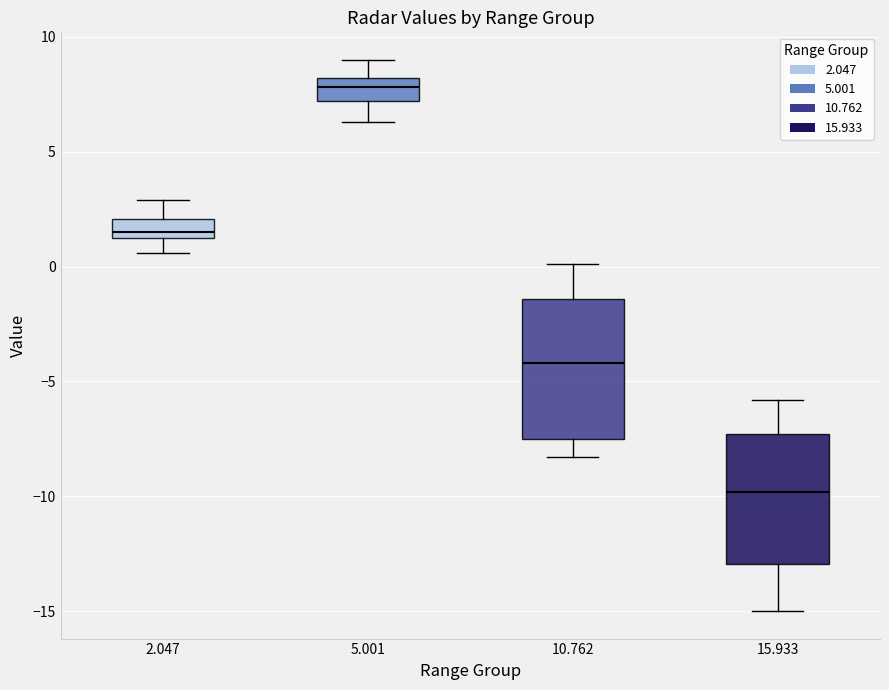

Reading left to right, read every box against the y-axis: the position of its median line, the range the box covers, and the ends of its whiskers. The values are not printed on the chart, so give them approximately, as read against the axis.

2.047: median 1.5 (just above the box's lower edge), box 1.5 to 2.0, whiskers 0.5 to 3.0
5.001: median 8.0 (inside the box), box 7.0 to 8.0, whiskers 6.5 to 9.0
10.762: median -4.0, box -7.5 to -1.5, whiskers -8.5 to 0.0
15.933: median -10.0, box -13.0 to -7.5, whiskers -15.0 to -6.0